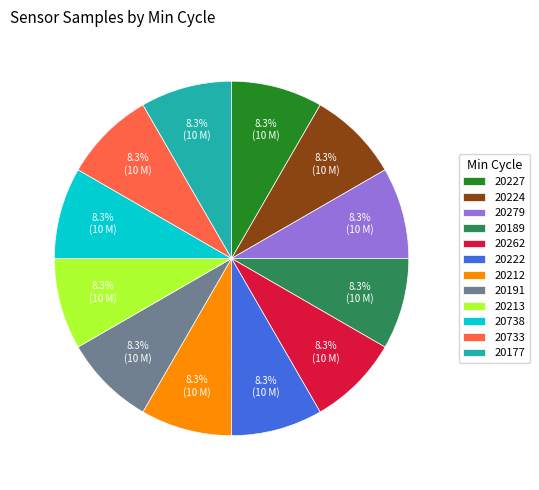

Is there any slice that represents more than half of the pie?

No